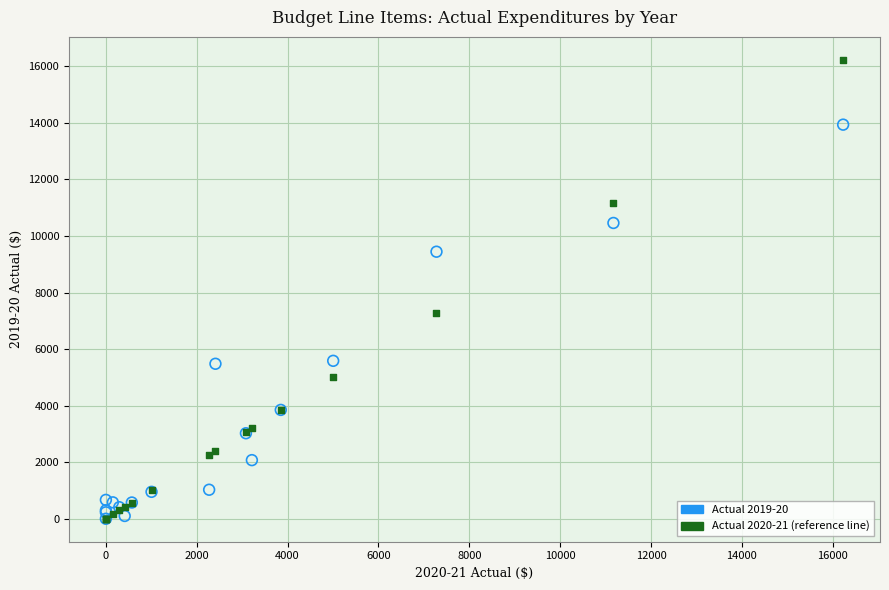

Across all series, what Y value is closest to 8115?

7278.0